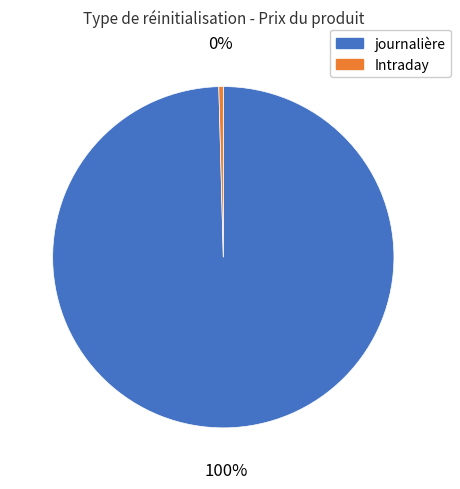

Is it true that journalière is 85% of the pie?

False